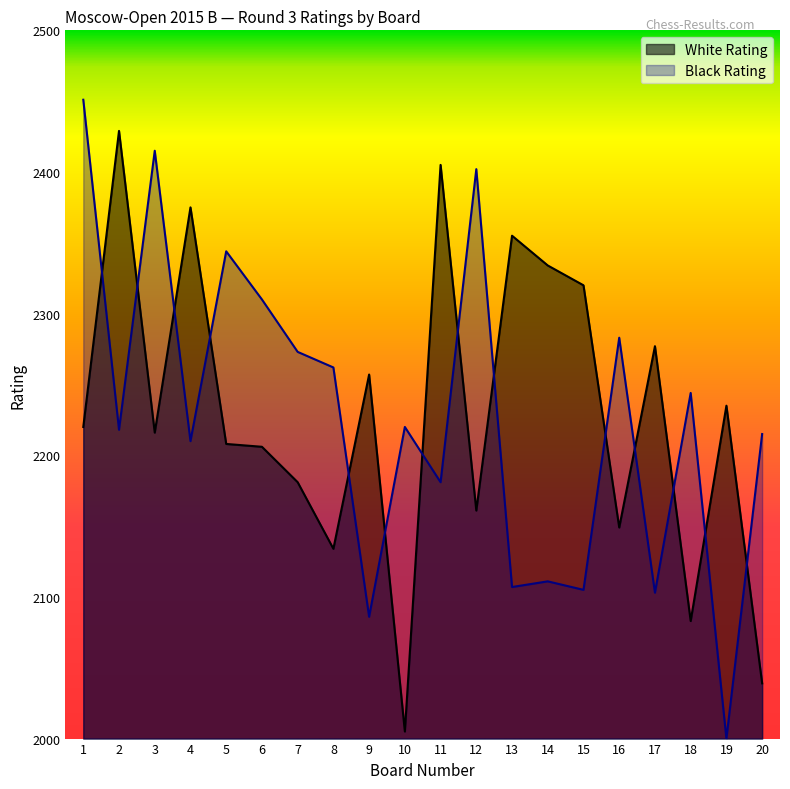

What is the lowest value of the Black Rating series?

2000